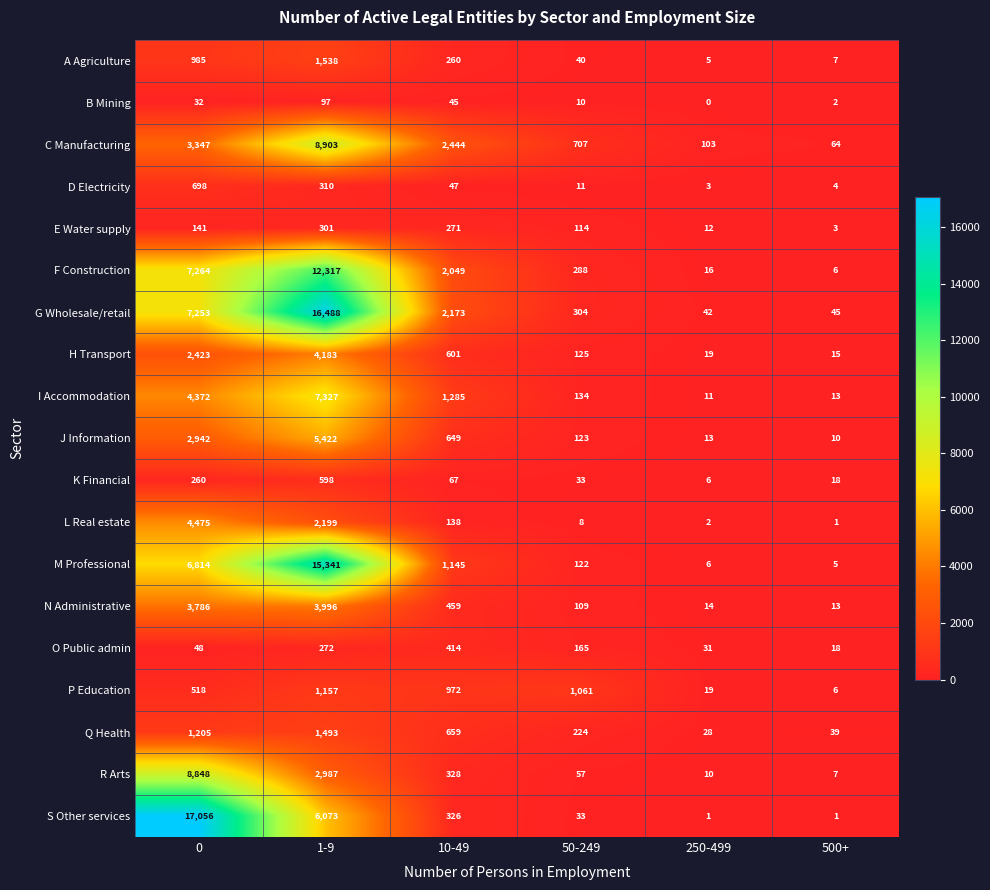

Which category has the highest value in the M Professional series?

1-9